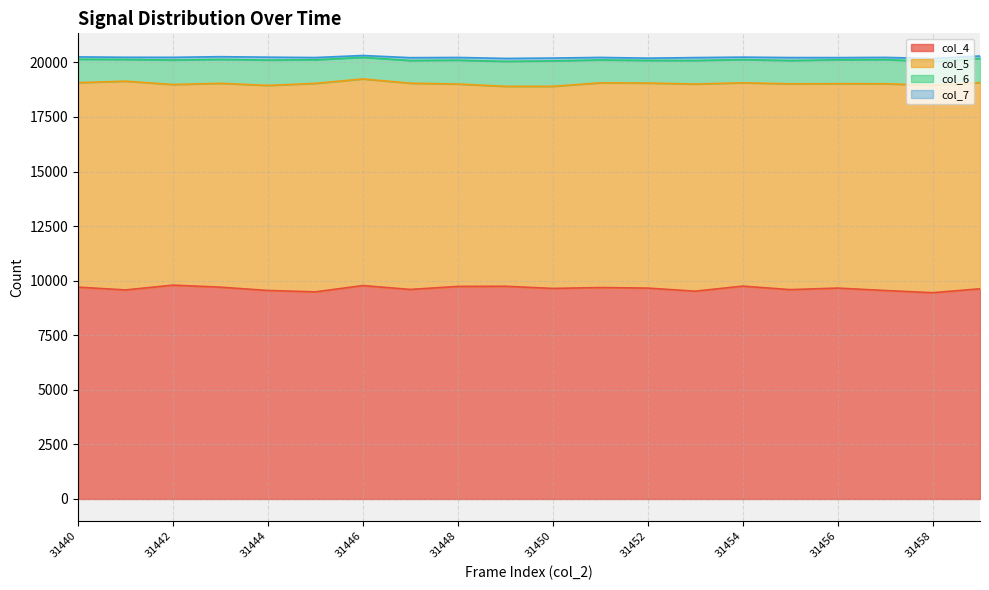

Which has a higher value, 31444 or 31459?

31459